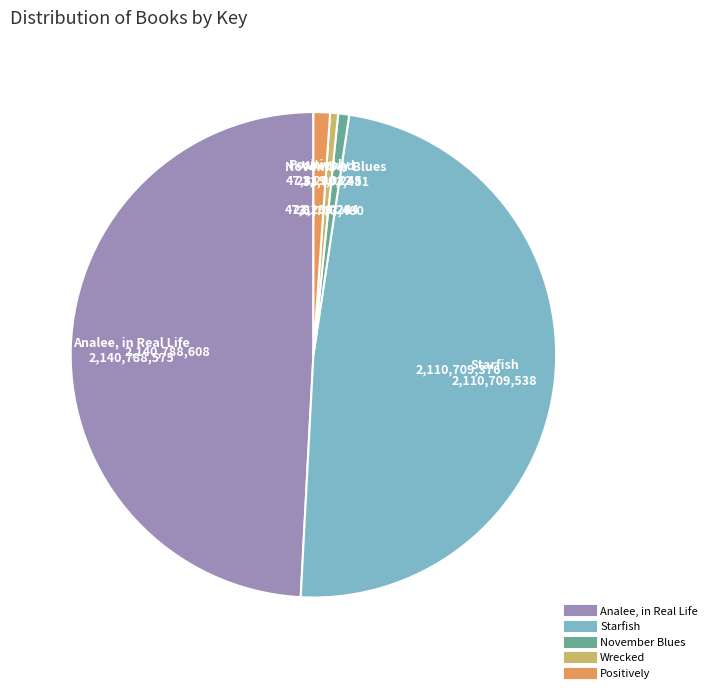

Count the number of slices in the pie.

5